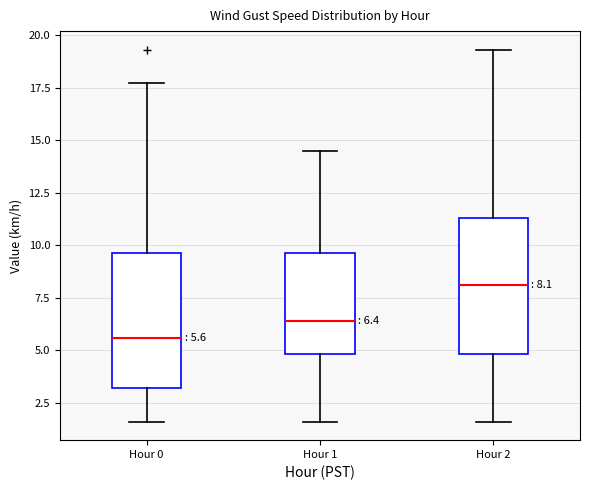

Which box's median line is the highest?

Hour 2